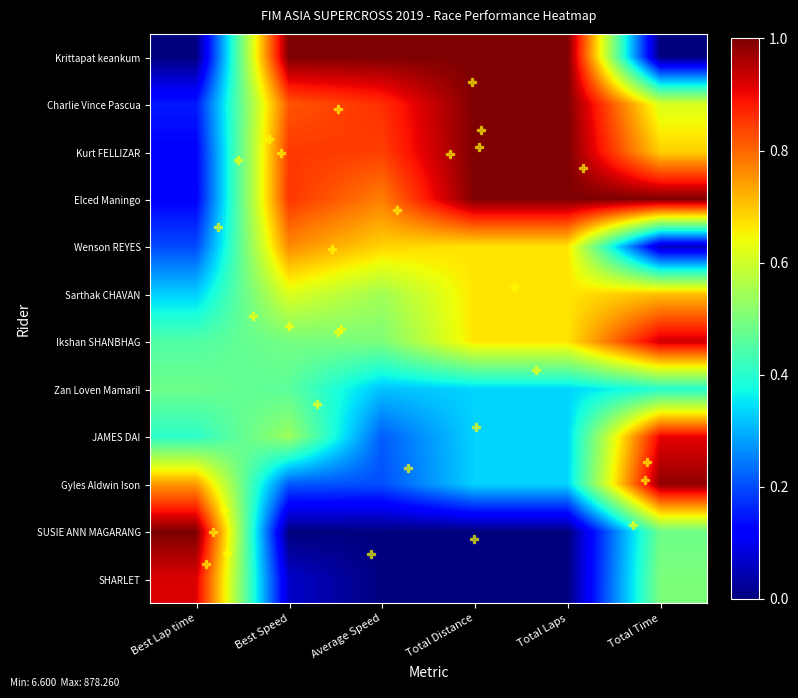

What is the difference between the highest and lowest values at Total Laps?

1.0